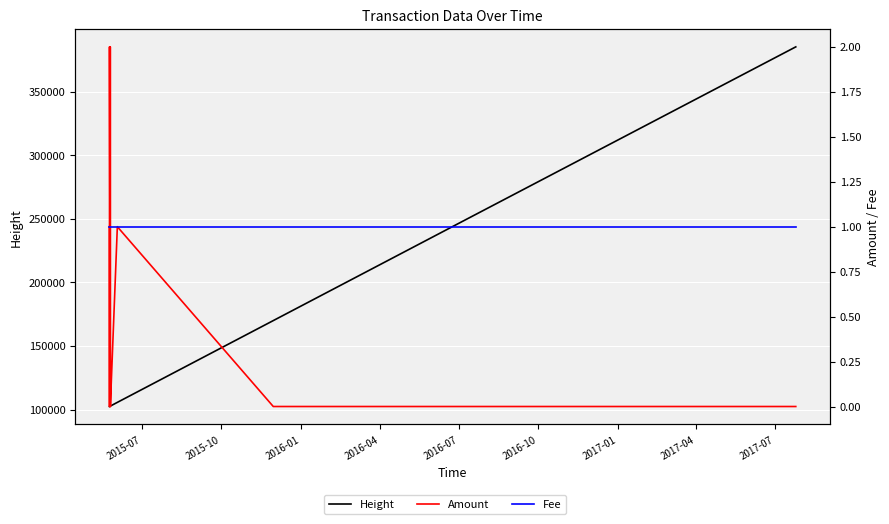

Reading left to right, list all the values displayed in this chart.

Height: 102402	102414	102414	102733	102738	102739	102746	102754	105654	170021	250447	385432
Amount: 1	0	2	0	0	2	0	0	1	0	0	0
Fee: 1	1	1	1	1	1	1	1	1	1	1	1